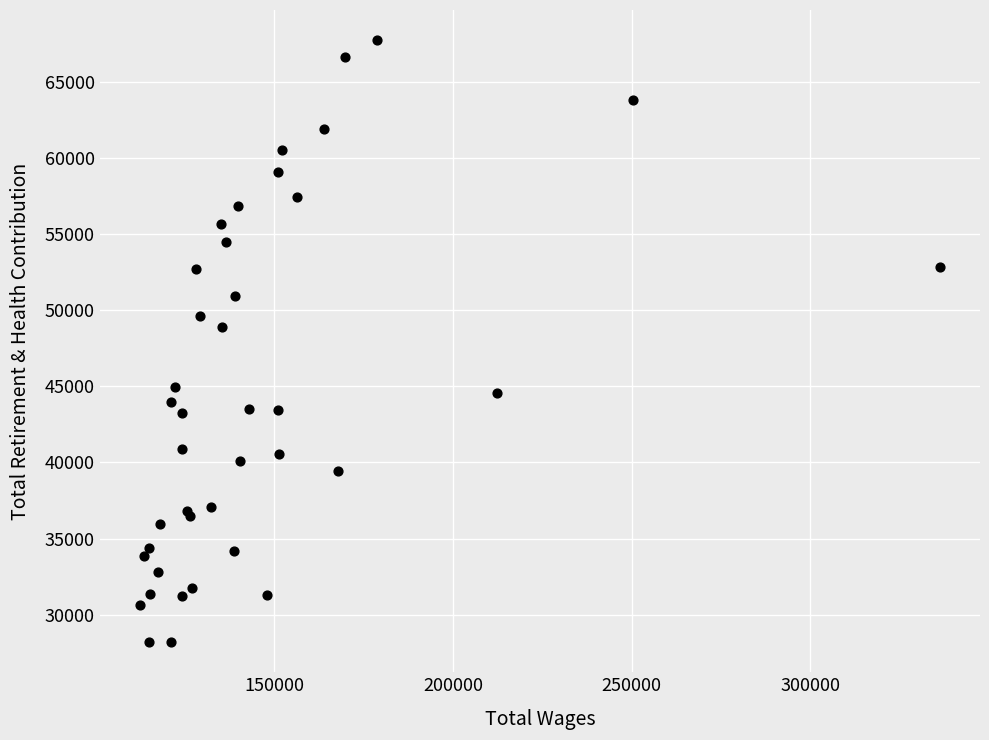

What Y value in the scatter plot is closest to 47967?

48885